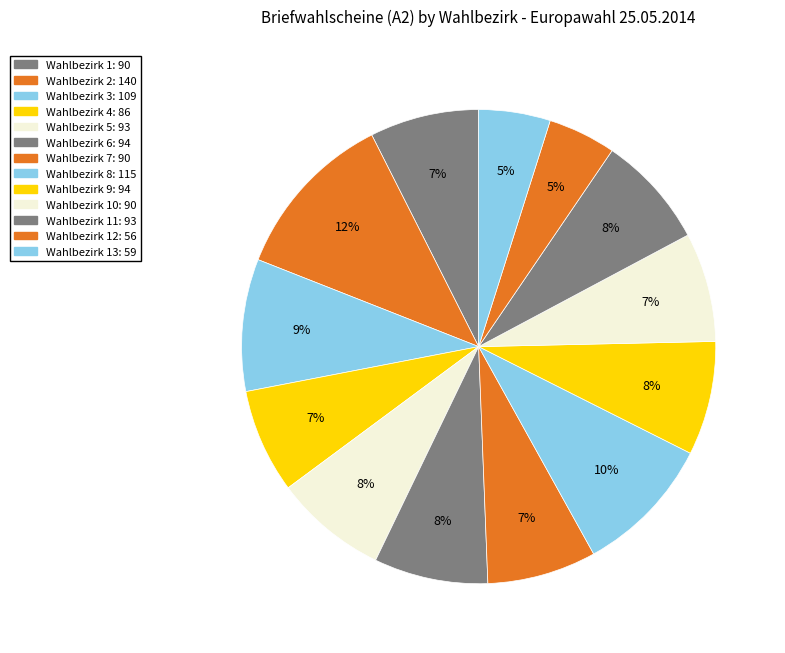

Which category has the smallest portion of the pie?

Wahlbezirk 12